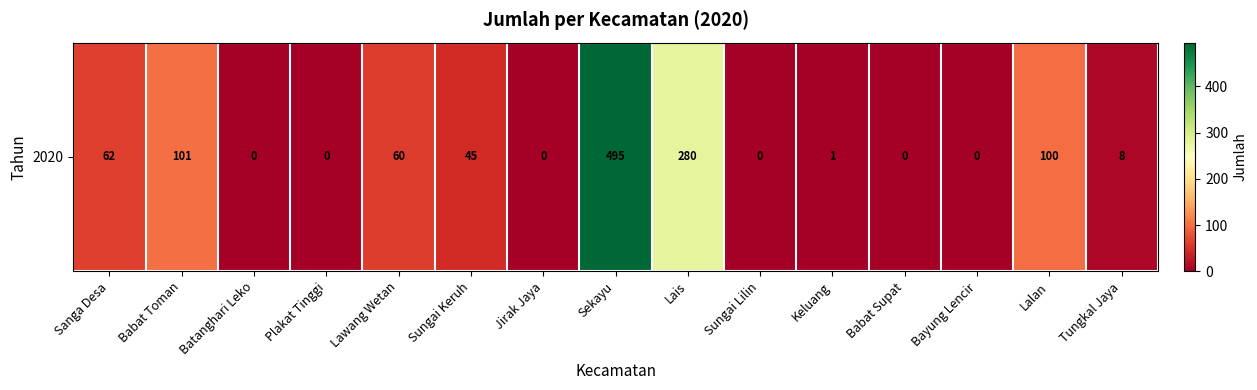

List the labels in order of value, smallest first.

Batanghari Leko, Plakat Tinggi, Jirak Jaya, Sungai Lilin, Babat Supat, Bayung Lencir, Keluang, Tungkal Jaya, Sungai Keruh, Lawang Wetan, Sanga Desa, Lalan, Babat Toman, Lais, Sekayu